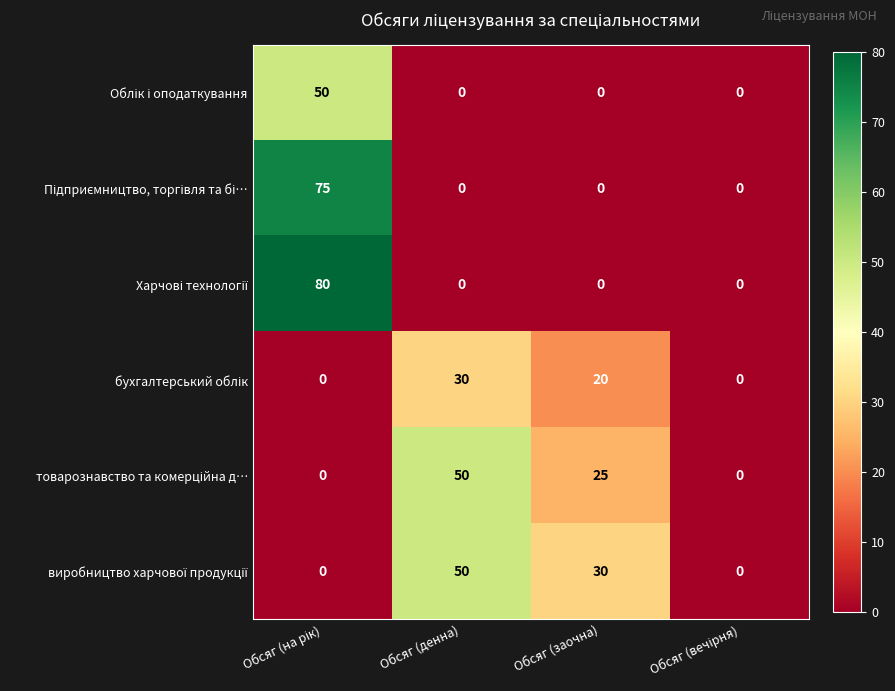

What is the greatest value displayed?

80